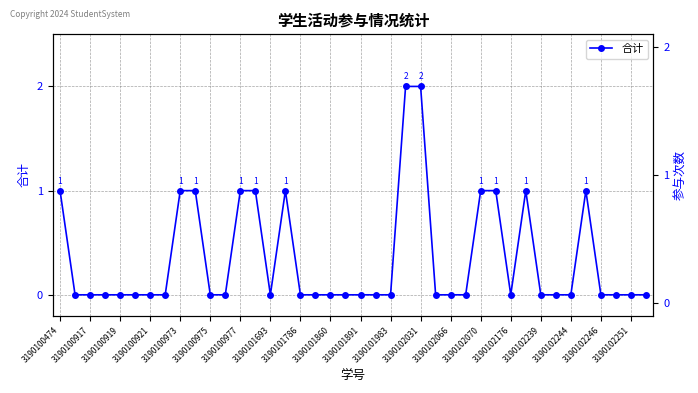

Which label corresponds to the smallest value in the chart?

3190100917